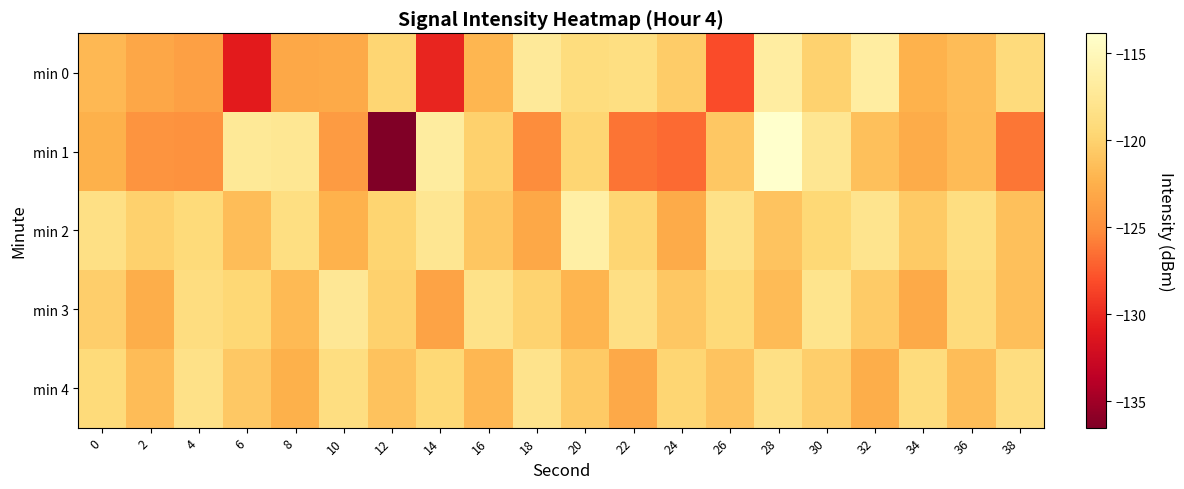

How many series are shown in this chart?

5